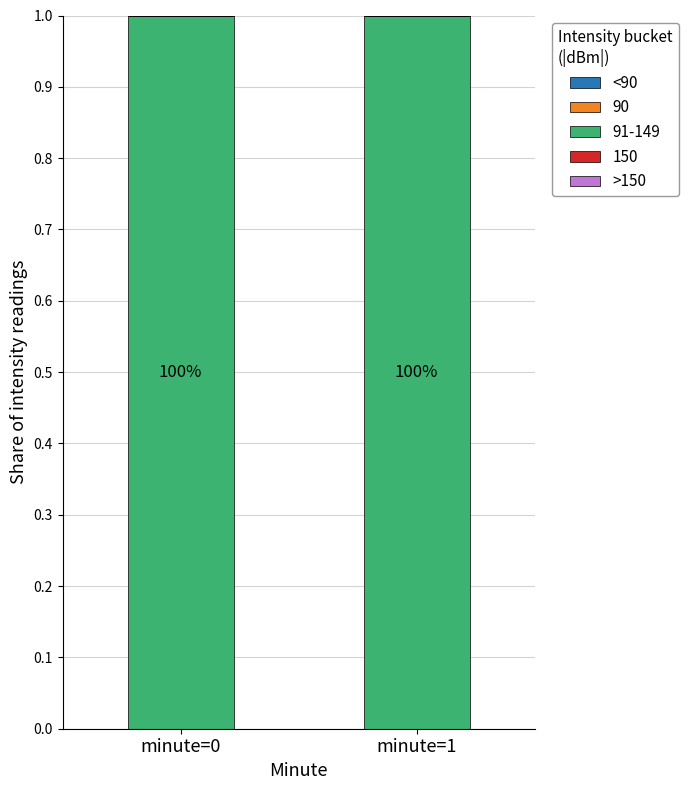

Between 0 and 1, which series saw the biggest shift?

<90